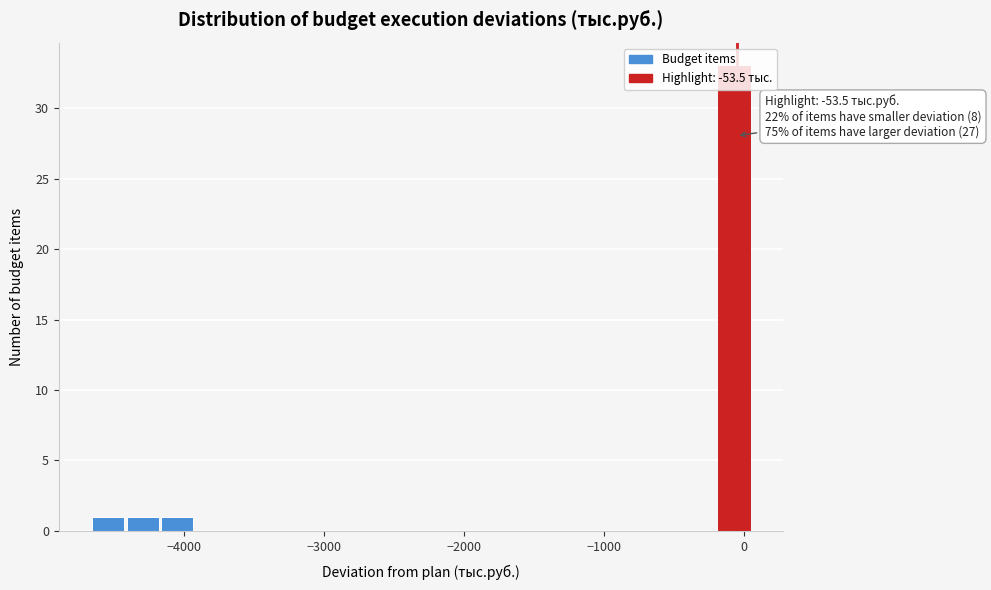

Around what value on the x-axis is the tallest bar? Give the approximate position of its centre, as read against the axis.

-100